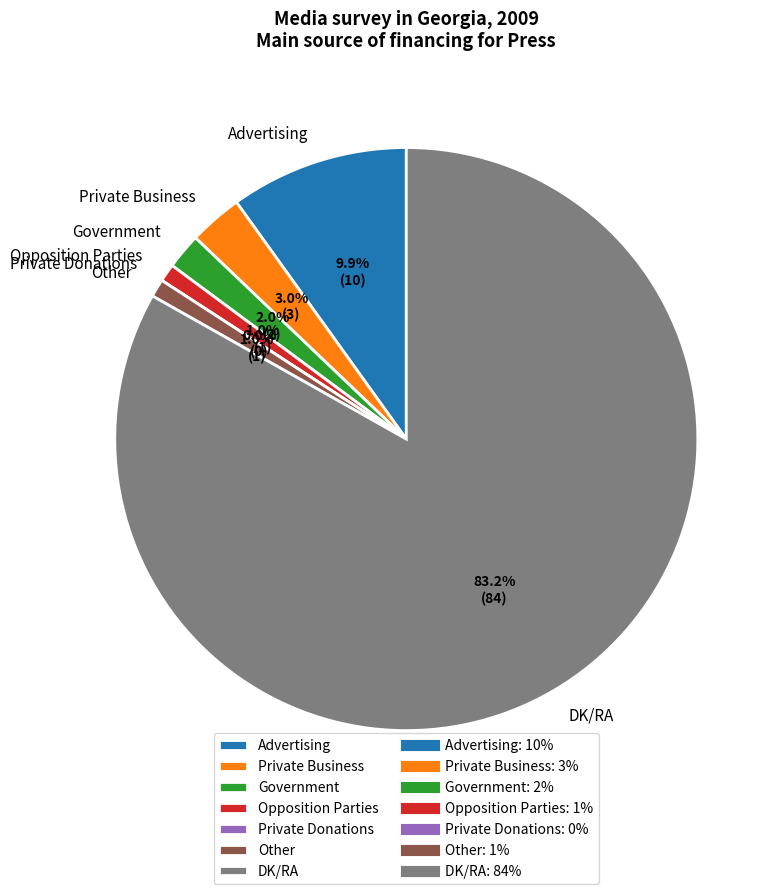

How many slices are in this pie chart?

7